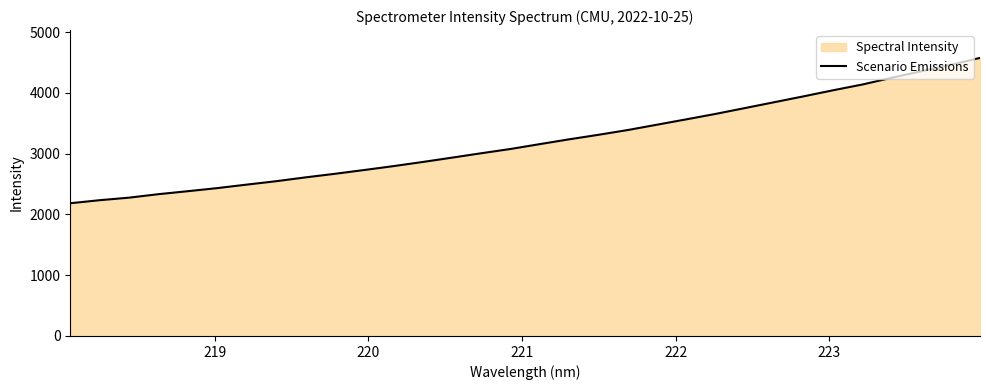

What is the greatest value displayed?

4577.2